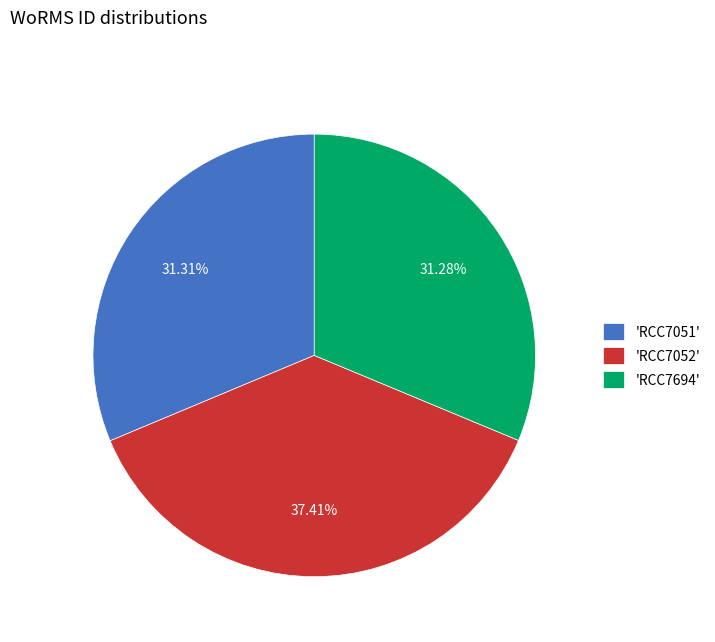

Do 'RCC7052' and 'RCC7051' together represent more than half of the pie?

Yes